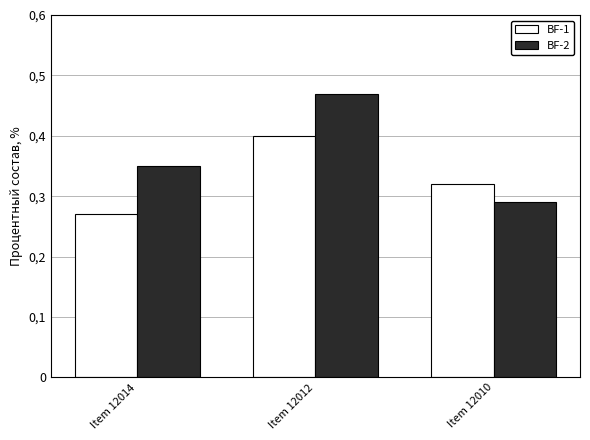

How many BF-1 values are between 0 and 1?

3